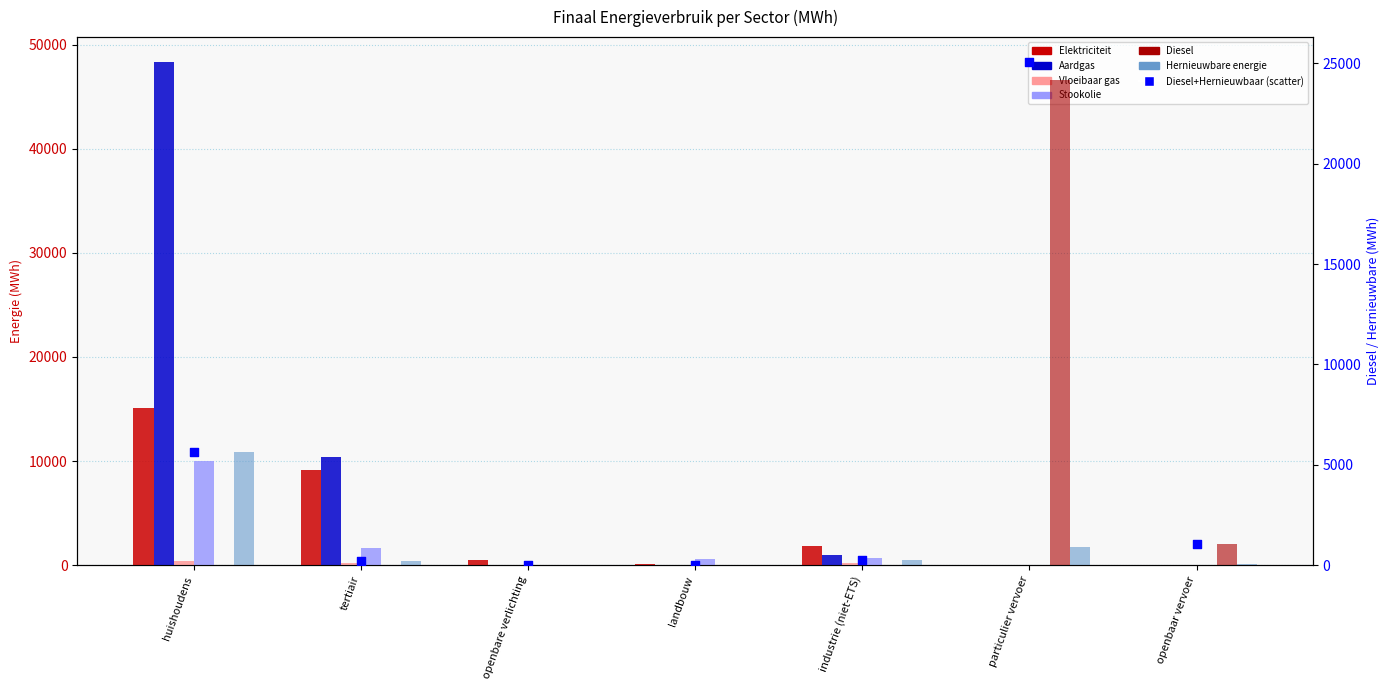

At how many categories does at least one series exceed 13329?

2